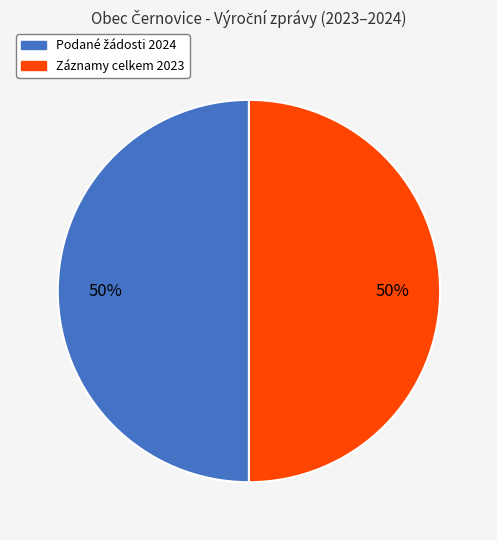

To the nearest percent, what is the average slice percentage?

50%